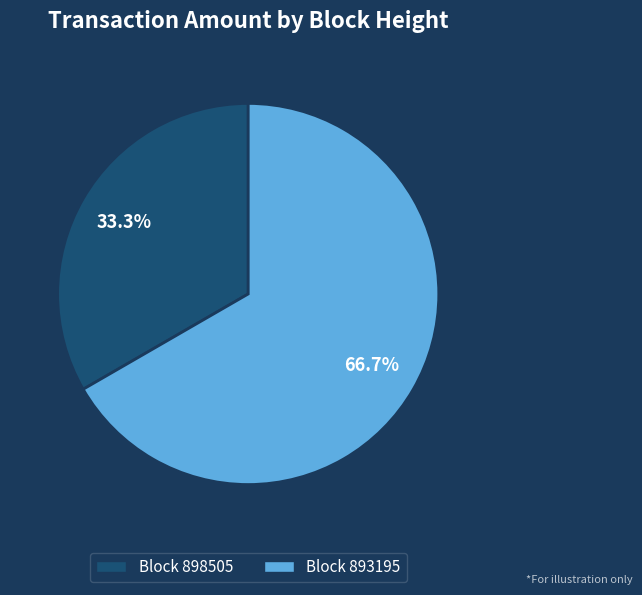

Is there any slice that represents more than half of the pie?

Yes